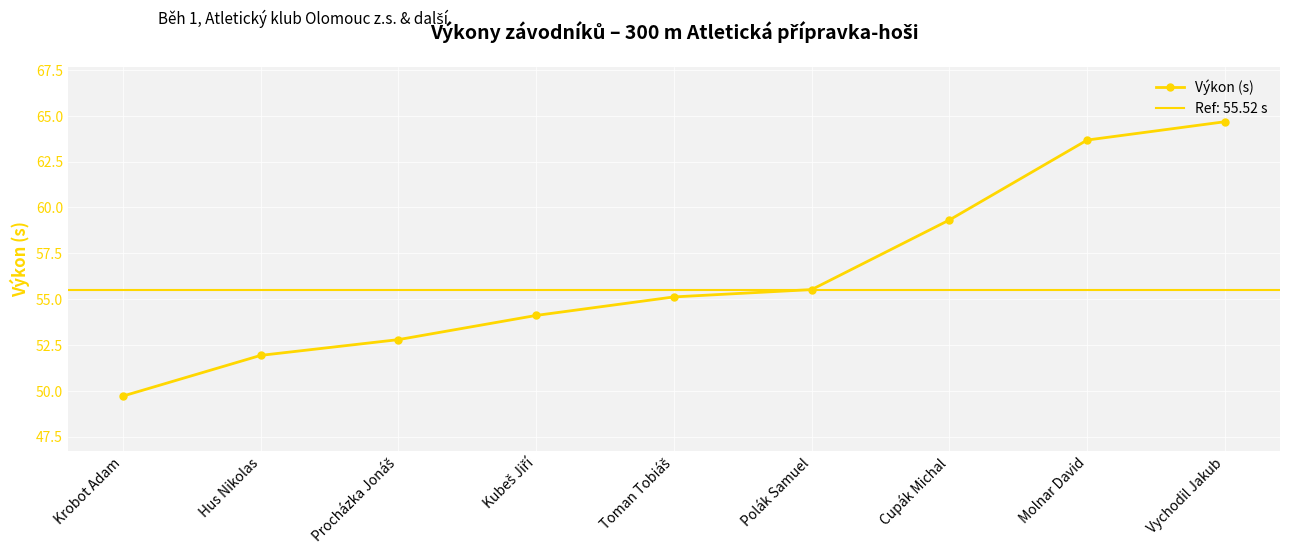

Reading left to right, what are all the values shown in this chart?

49.7	51.9	52.8	54.1	55.1	55.5	59.3	63.7	64.7